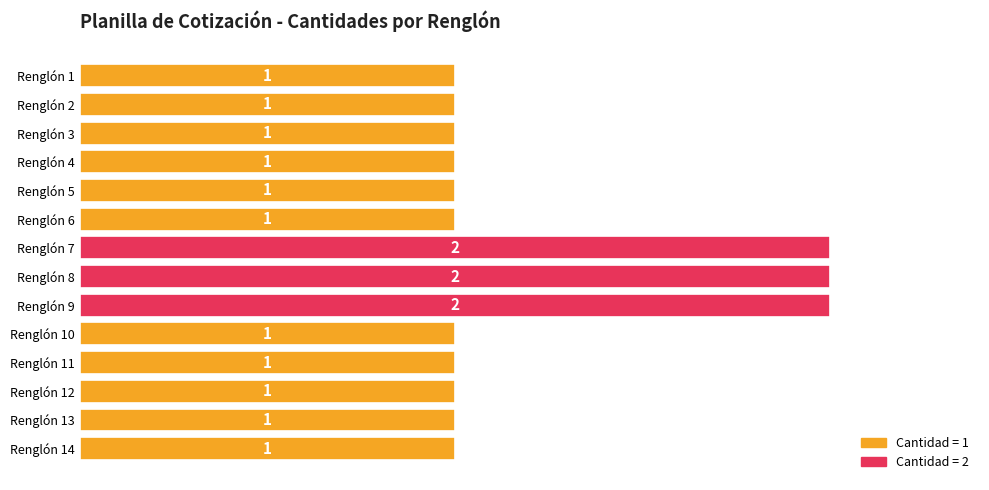

How many values are between 1 and 2?

14